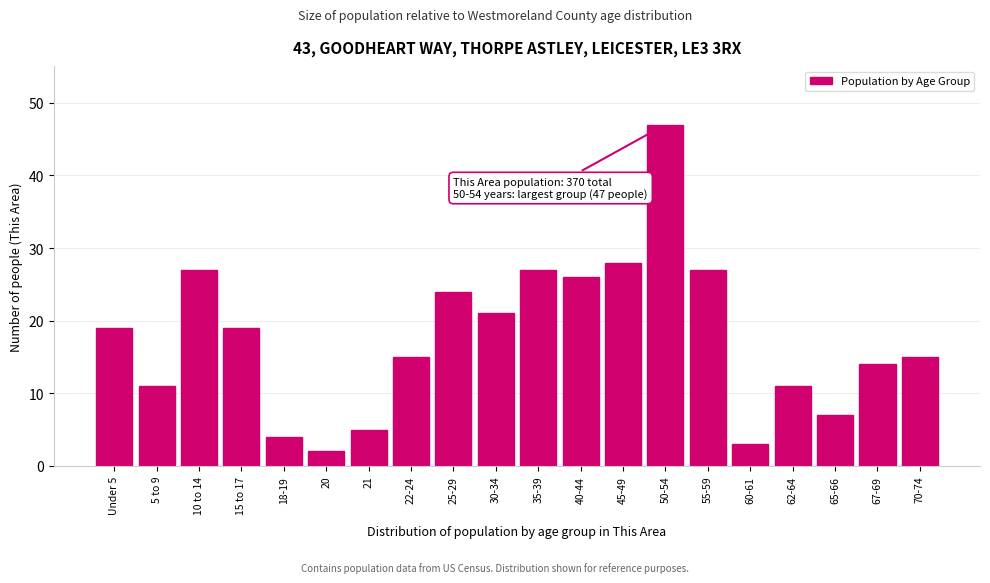

Reading left to right, extract all data points from this chart.

Under 5=19	5 to 9=11	10 to 14=27	15 to 17=19	18-19=4	20=2	21=5	22-24=15	25-29=24	30-34=21	35-39=27	40-44=26	45-49=28	50-54=47	55-59=27	60-61=3	62-64=11	65-66=7	67-69=14	70-74=15